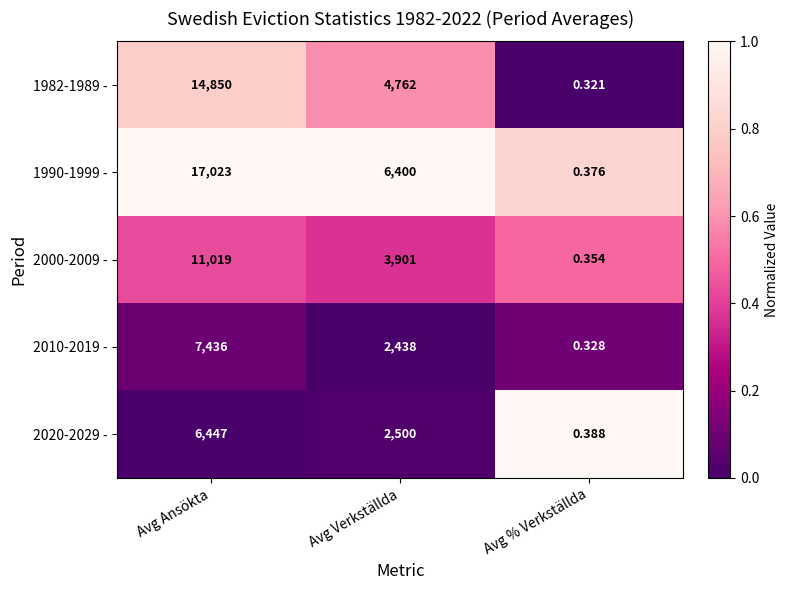

Where does the 1982-1989 - series first go above 4762?

Avg Ansökta